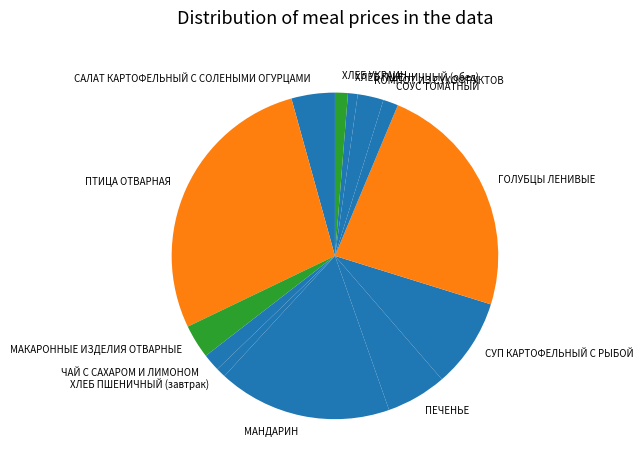

Count the number of slices in the pie.

13